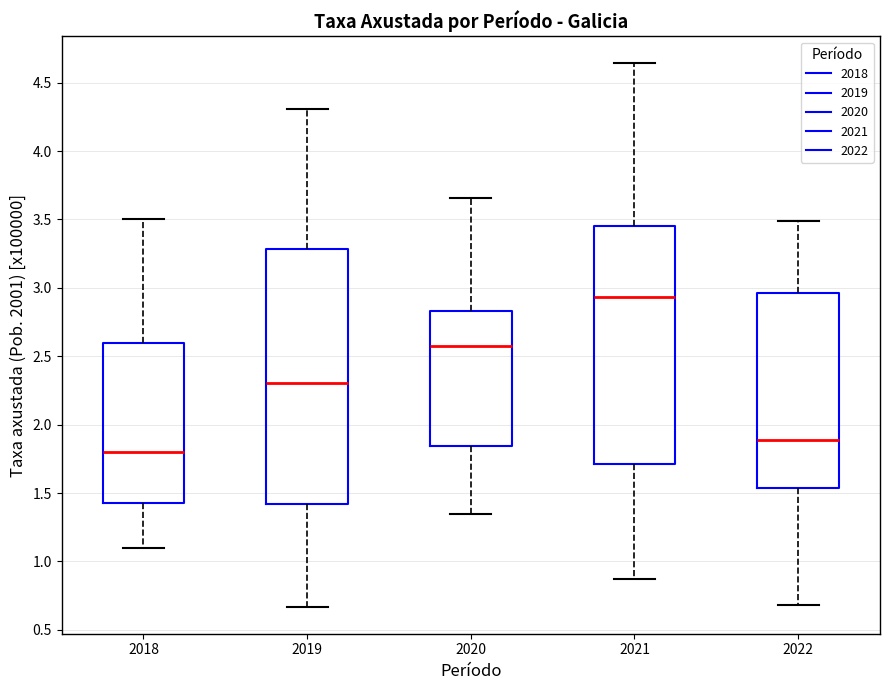

Reading left to right, read every box against the y-axis: the position of its median line, the range the box covers, and the ends of its whiskers. The values are not printed on the chart, so give them approximately, as read against the axis.

2018: median 1.80, box 1.45 to 2.60, whiskers 1.10 to 3.50
2019: median 2.30, box 1.40 to 3.30, whiskers 0.65 to 4.30
2020: median 2.60, box 1.85 to 2.85, whiskers 1.35 to 3.65
2021: median 2.95, box 1.70 to 3.45, whiskers 0.85 to 4.65
2022: median 1.90, box 1.55 to 2.95, whiskers 0.70 to 3.50